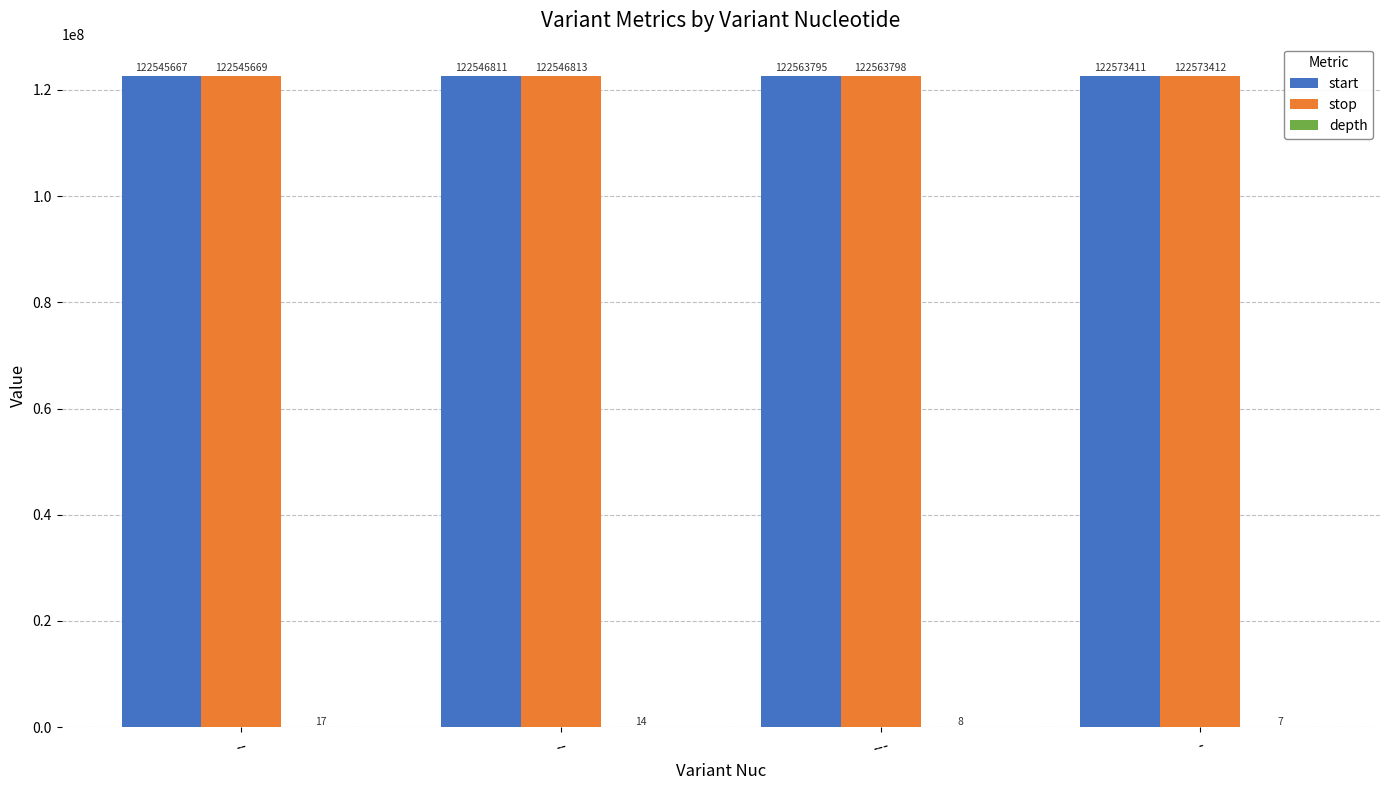

How many groups of bars are there?

4